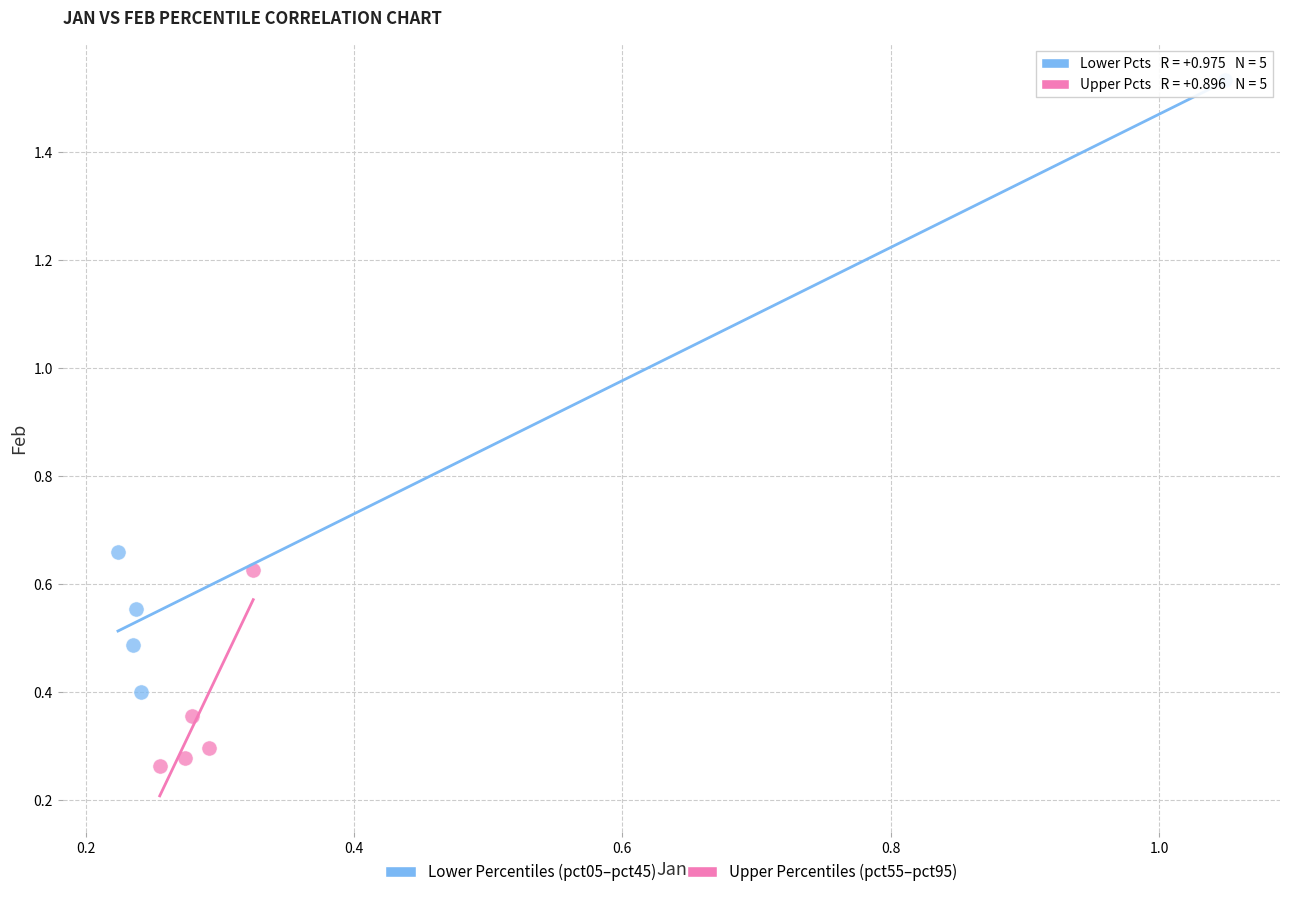

Which series has the widest spread of Y values?

Lower Percentiles (pct05–pct45)